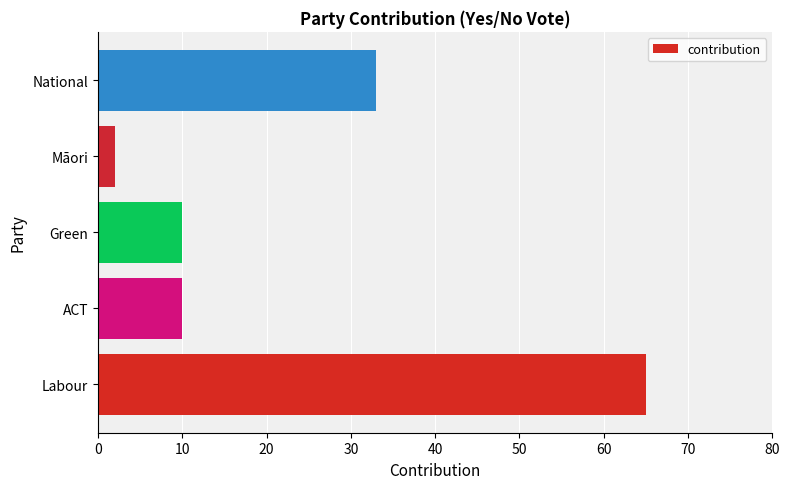

Are the bars horizontal?

Yes